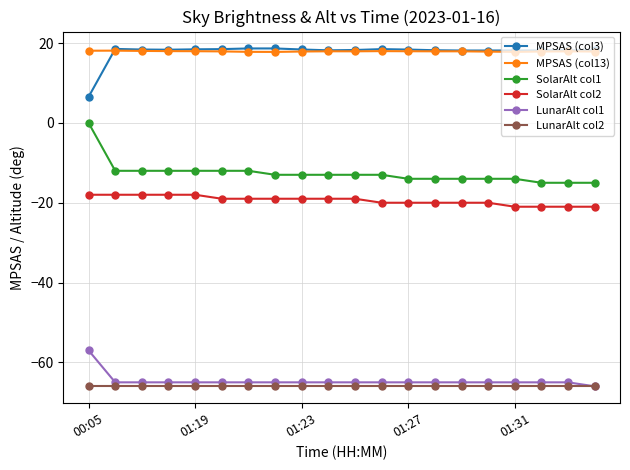

What is the value of the MPSAS (col3) point at the 16th from the left?

18.1